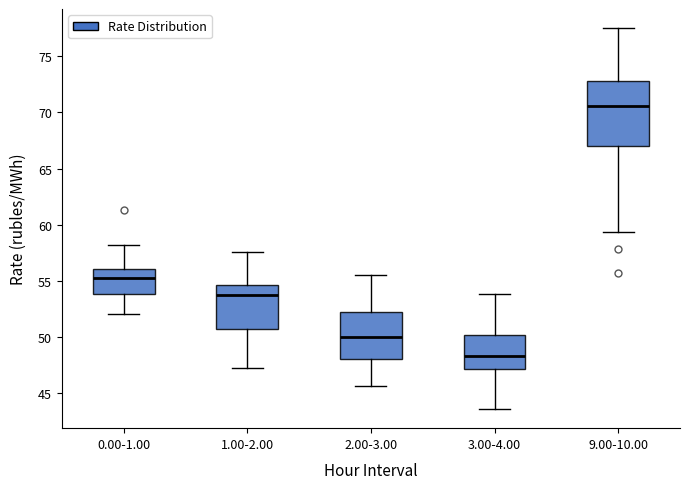

Reading left to right, read every box against the y-axis: the position of its median line, the range the box covers, and the ends of its whiskers. The values are not printed on the chart, so give them approximately, as read against the axis.

0.00-1.00: median 55.0, box 54.0 to 56.0, whiskers 52.0 to 58.0
1.00-2.00: median 53.5, box 50.5 to 54.5, whiskers 47.5 to 57.5
2.00-3.00: median 50.0, box 48.0 to 52.0, whiskers 45.5 to 55.5
3.00-4.00: median 48.5, box 47.0 to 50.0, whiskers 43.5 to 54.0
9.00-10.00: median 70.5, box 67.0 to 73.0, whiskers 59.5 to 77.5